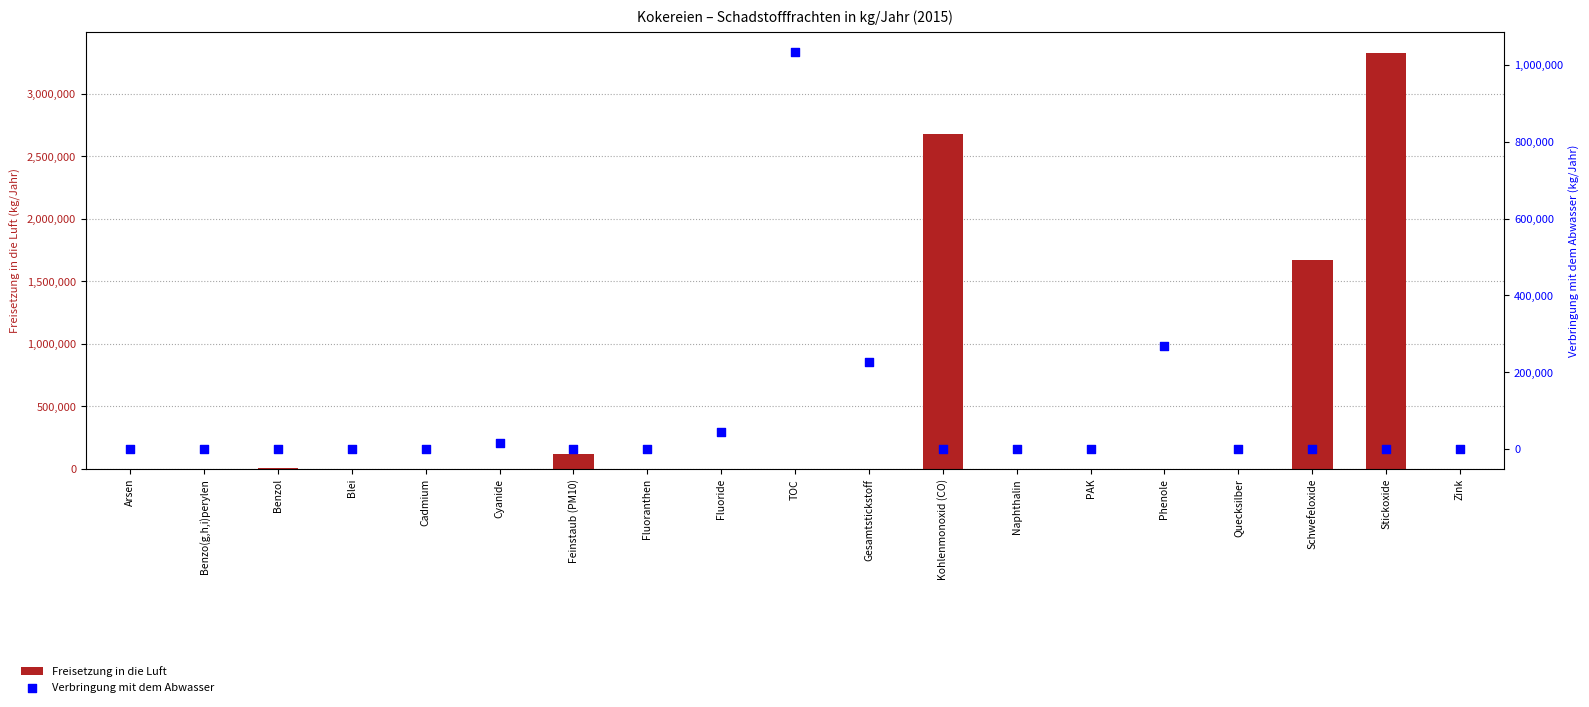

Is the value of Freisetzung in die Luft at PAK greater than the value of Verbringung mit dem Abwasser at Zink?

Yes